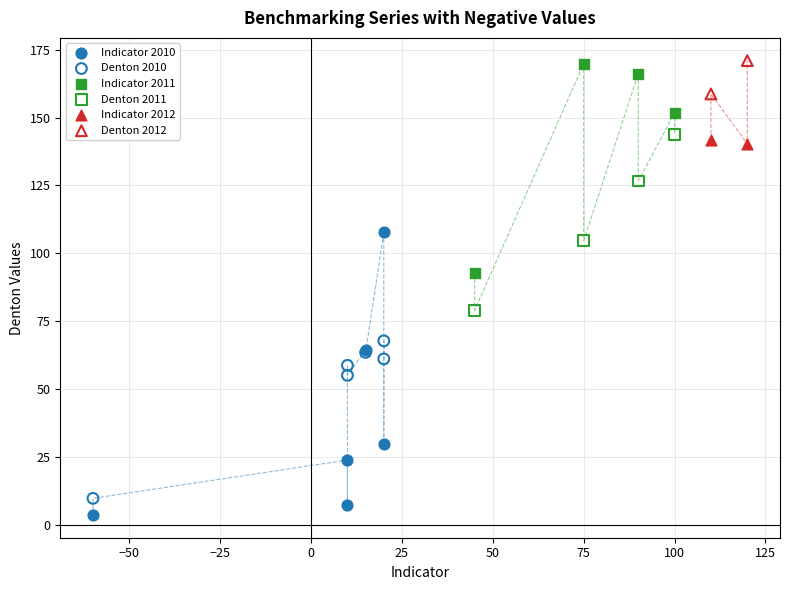

Which series has the largest Y range (max minus min)?

Indicator 2010